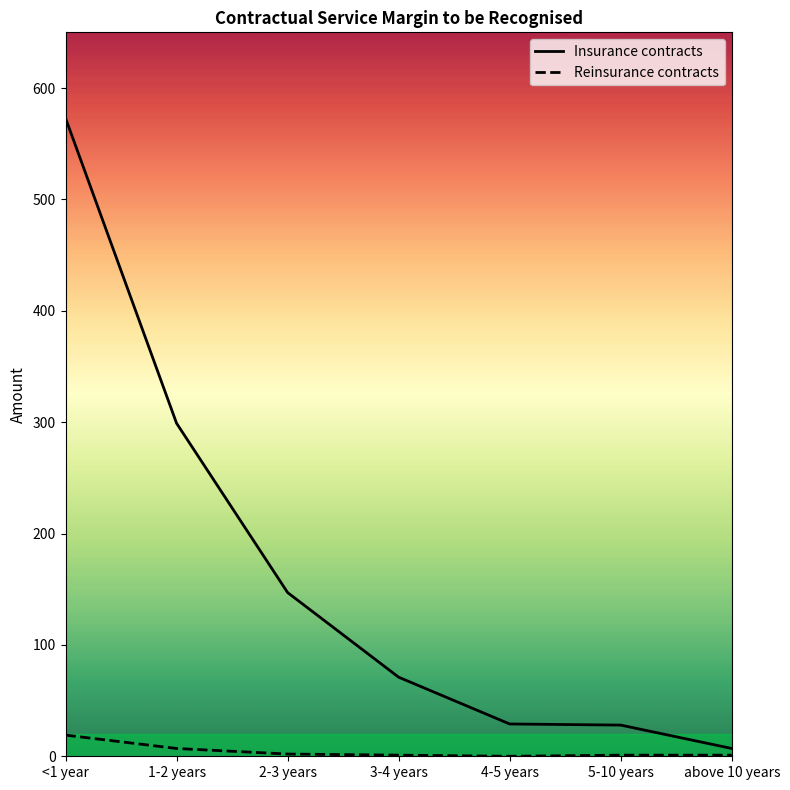

What is the difference between the second highest and minimum values in the Reinsurance contracts series?

7